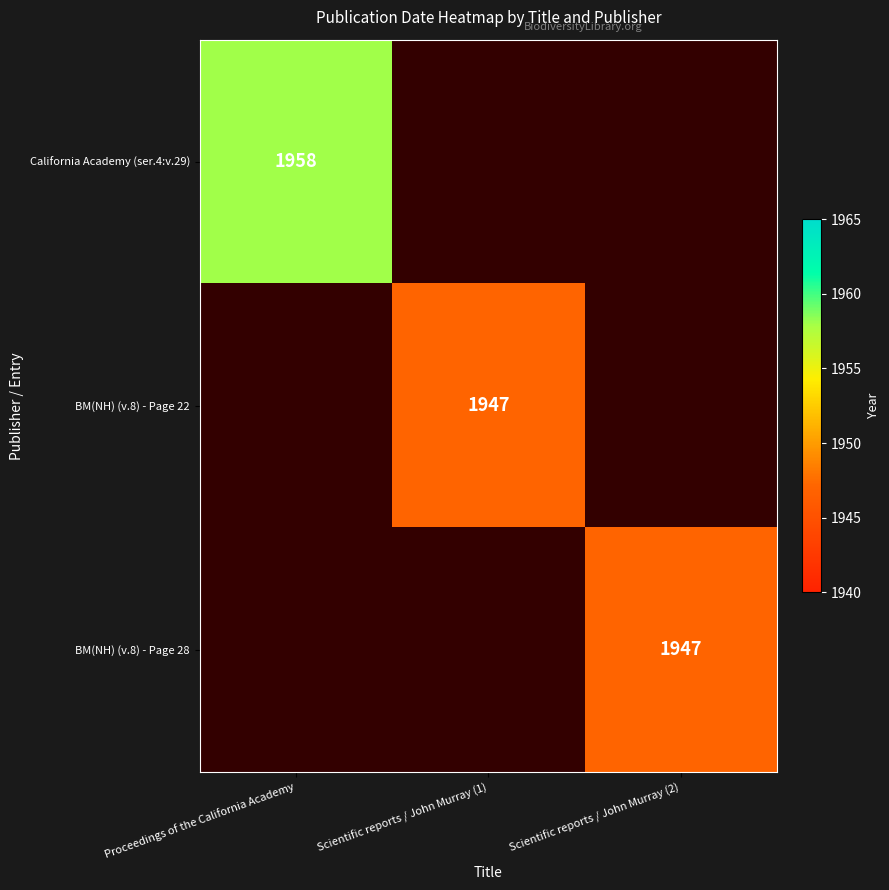

How many distinct data groups are displayed?

3